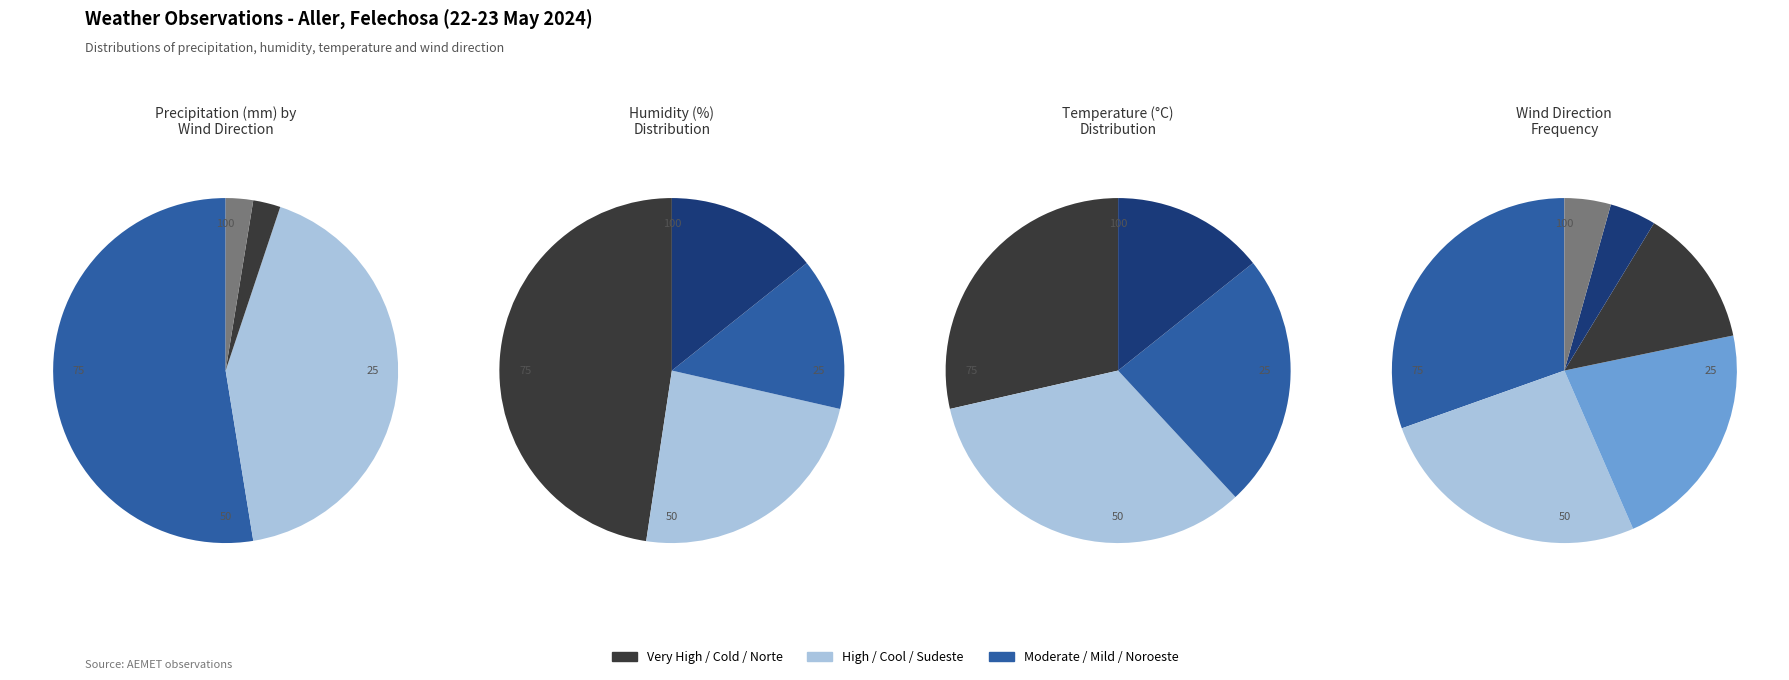

At 6, list the series in order from largest to smallest.

Norte, Sudeste, Noroeste, Calma